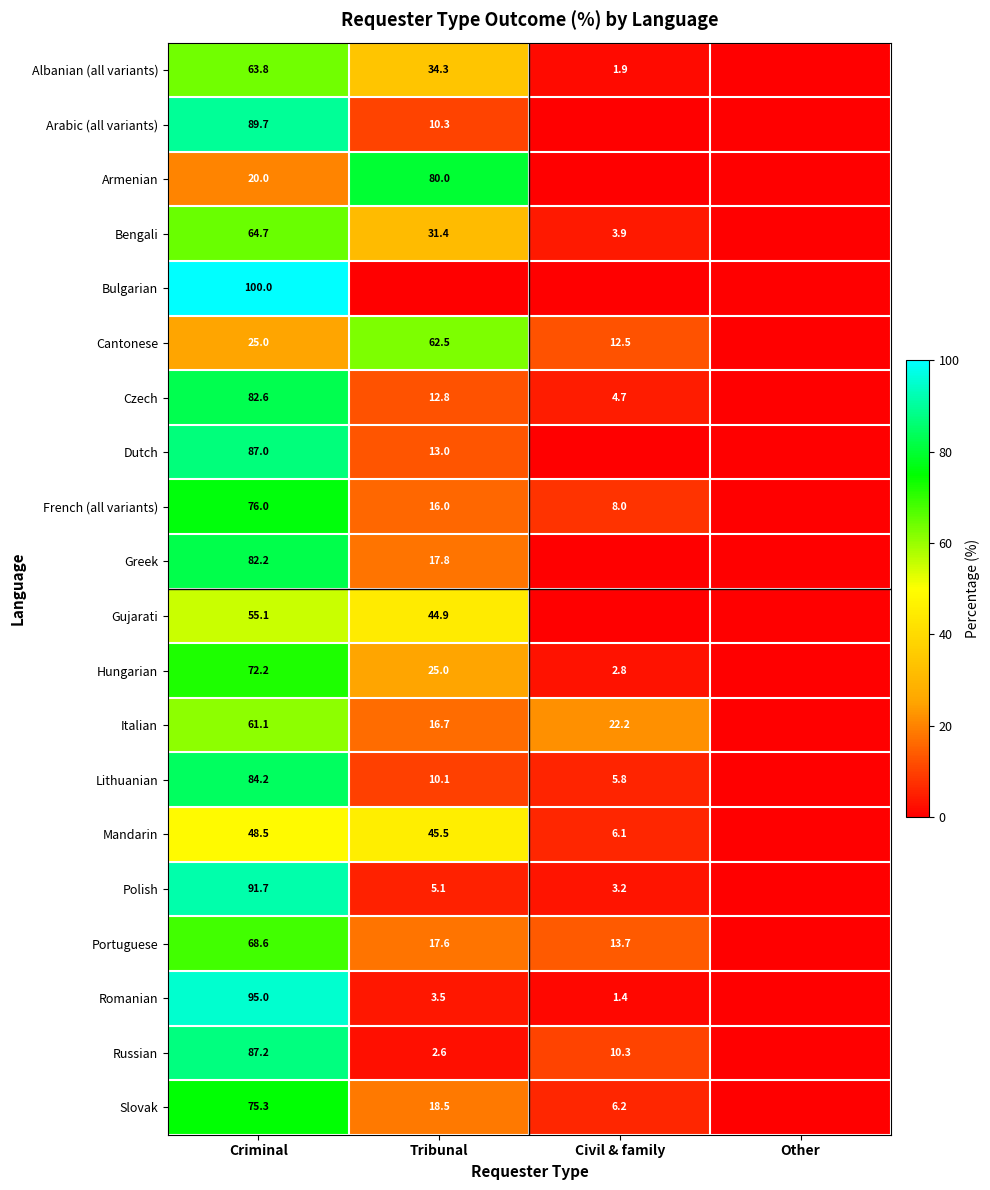

What is the difference between the Polish values at Tribunal and Civil & family?

1.9